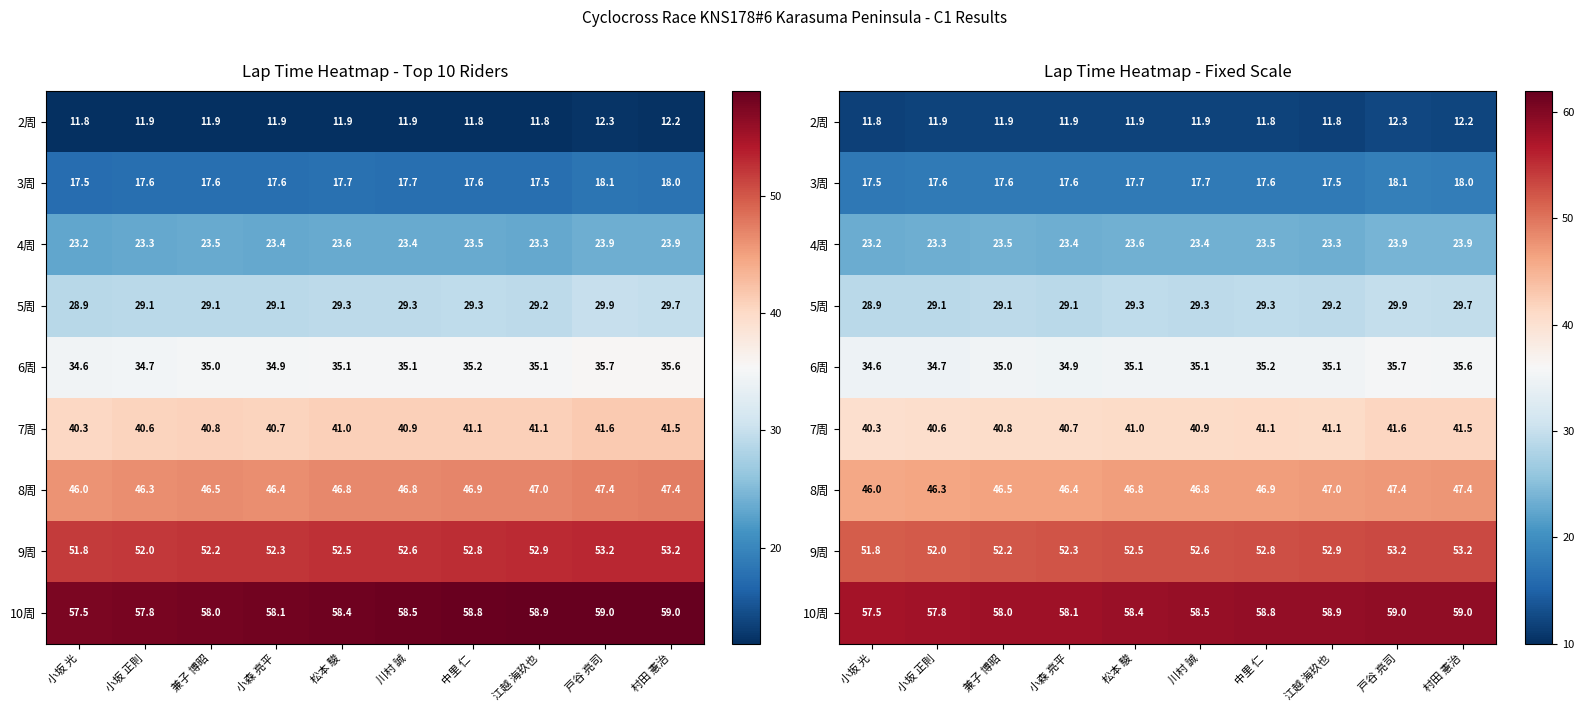

At which label is 7周 closest to 40?

小坂 光